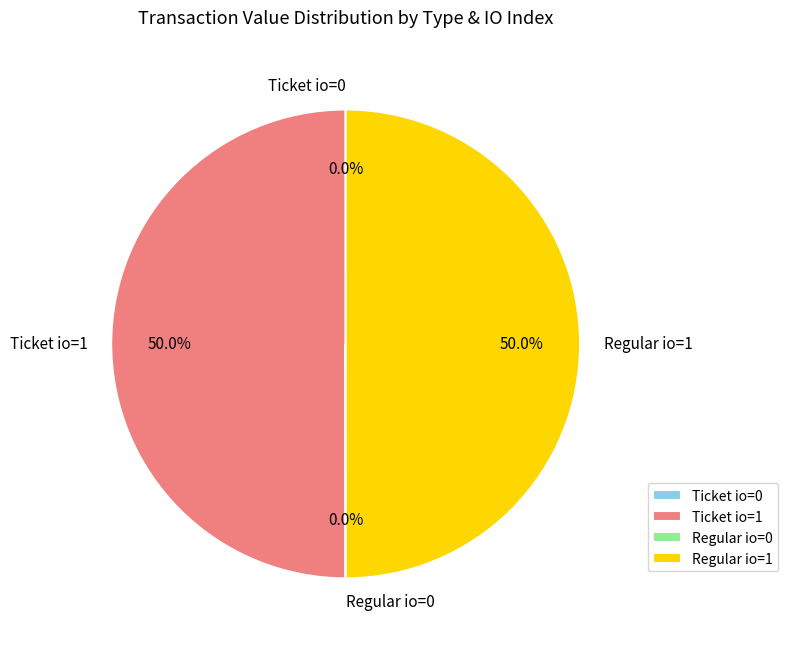

What portion of the pie excludes Regular io=1?

50.0%